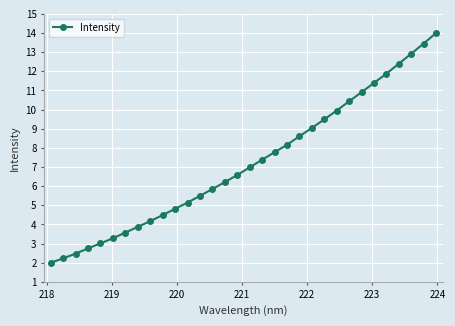

What is the smallest value displayed?

2.0